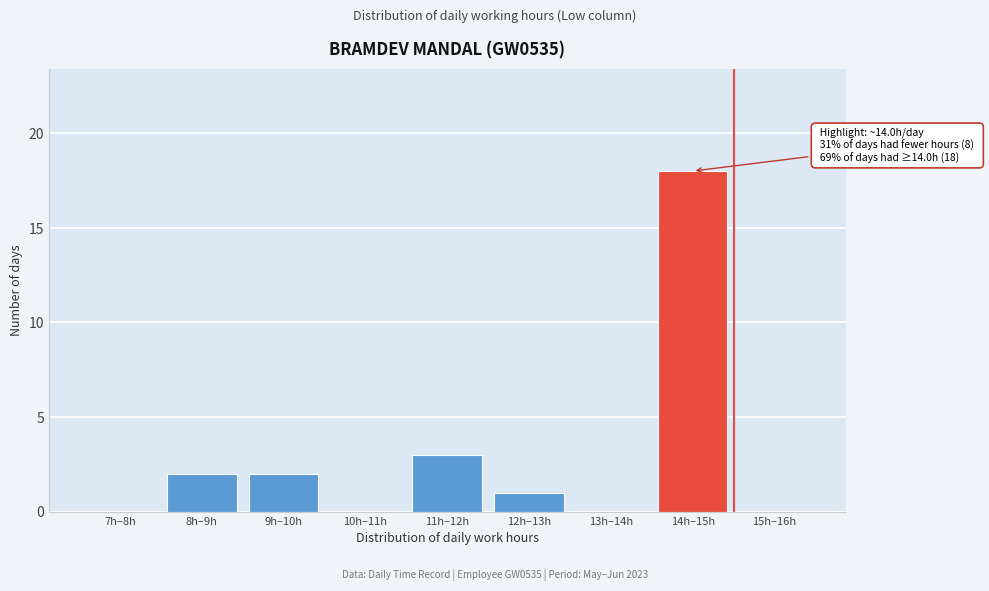

Reading left to right, list all the values displayed in this chart.

7h–8h=0	8h–9h=2	9h–10h=2	10h–11h=0	11h–12h=3	12h–13h=1	13h–14h=0	14h–15h=18	15h–16h=0